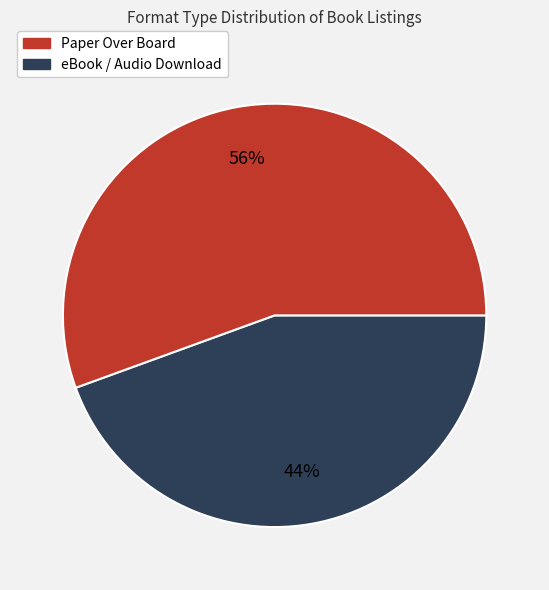

Is there any slice that represents more than half of the pie?

Yes